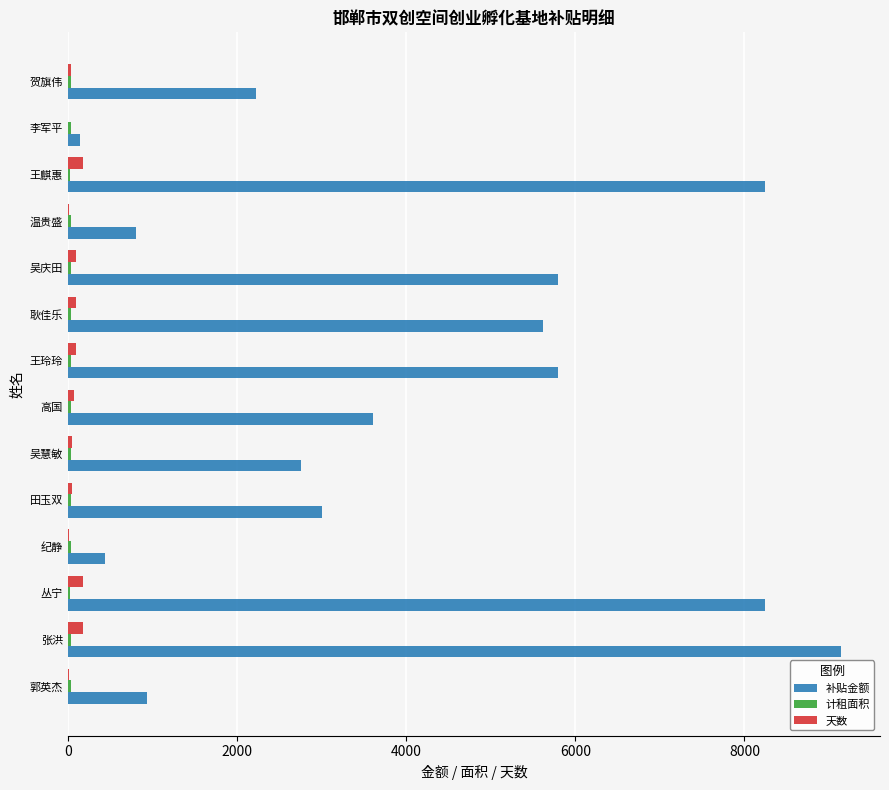

What is the sum of all 天数 values?

1092.0